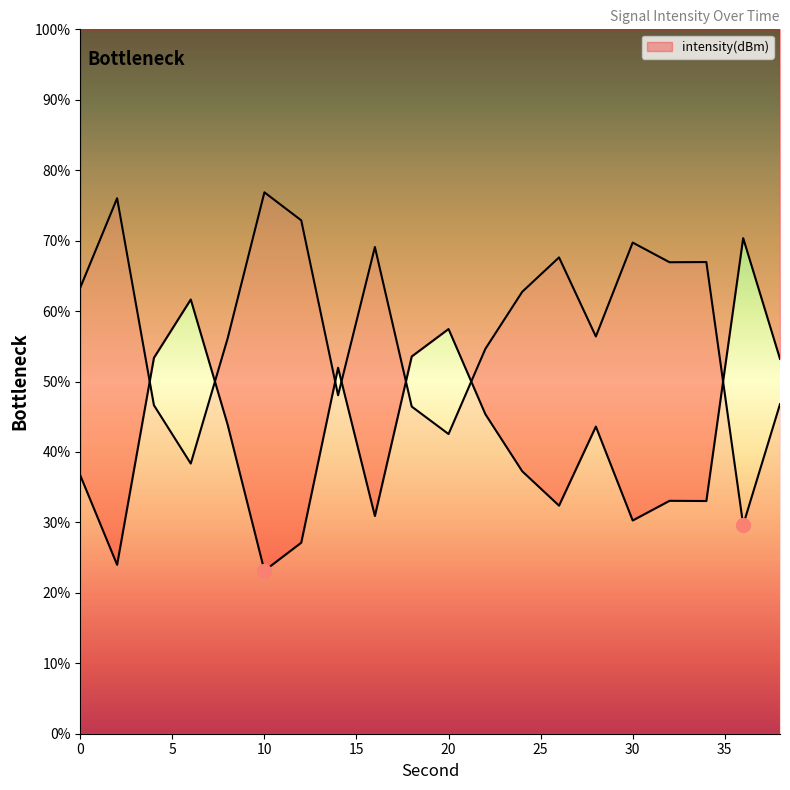

What is the minimum value shown in the chart?

23.1